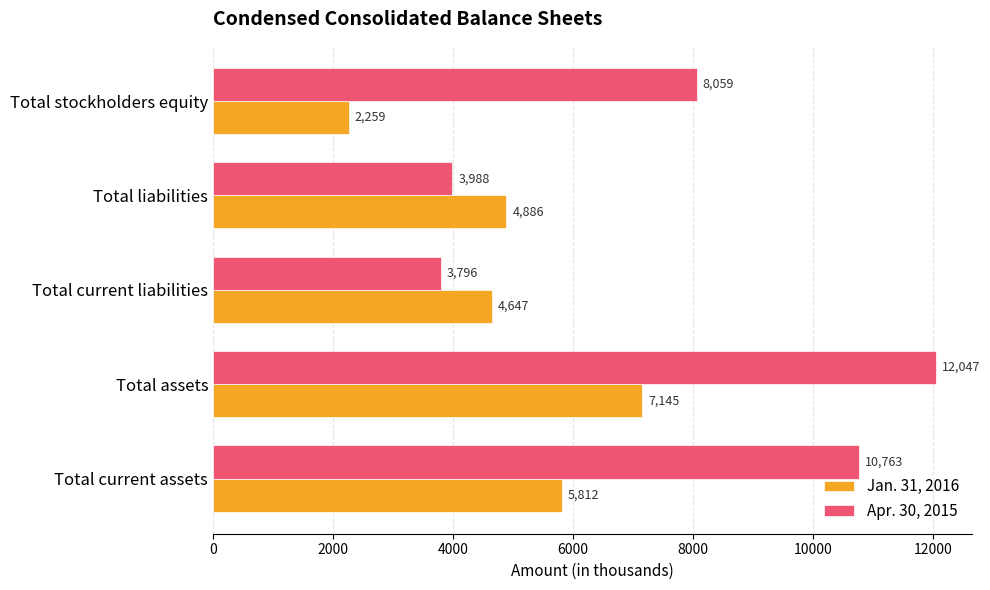

Rank the series by their average value, from lowest to highest.

Jan. 31, 2016, Apr. 30, 2015